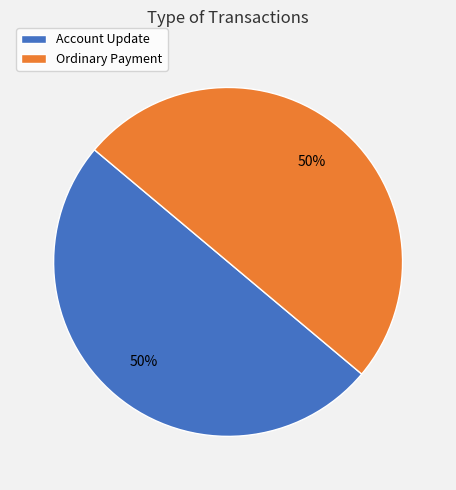

Do Ordinary Payment and Account Update together represent more than half of the pie?

Yes